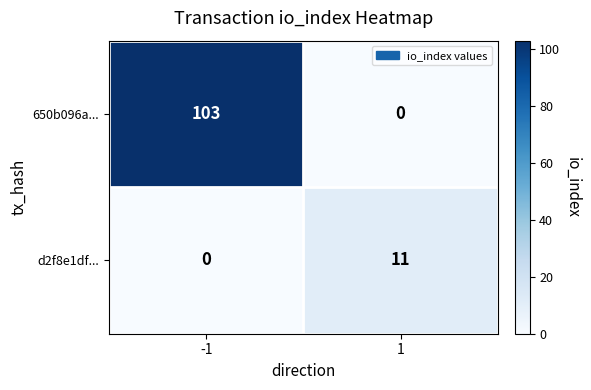

What is the average value of the d2f8e1df... series?

6